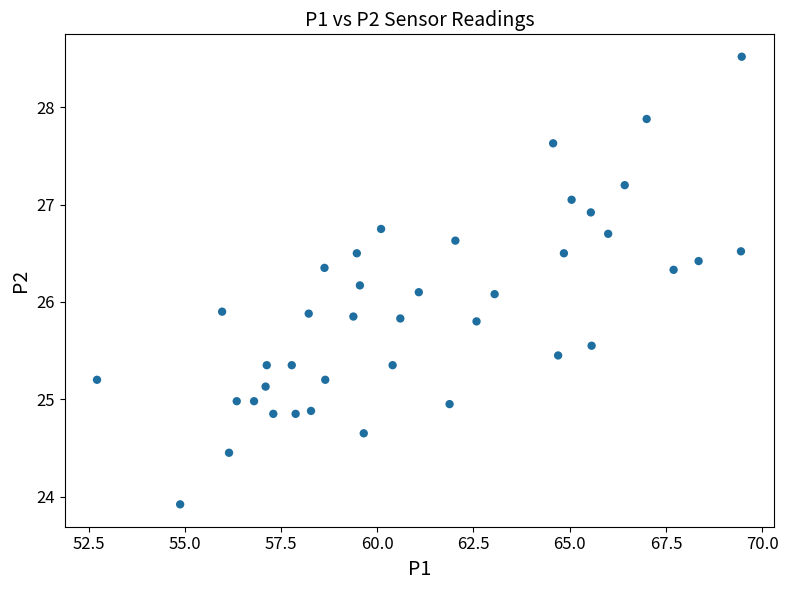

What is the range of X values (max minus min)?

16.8